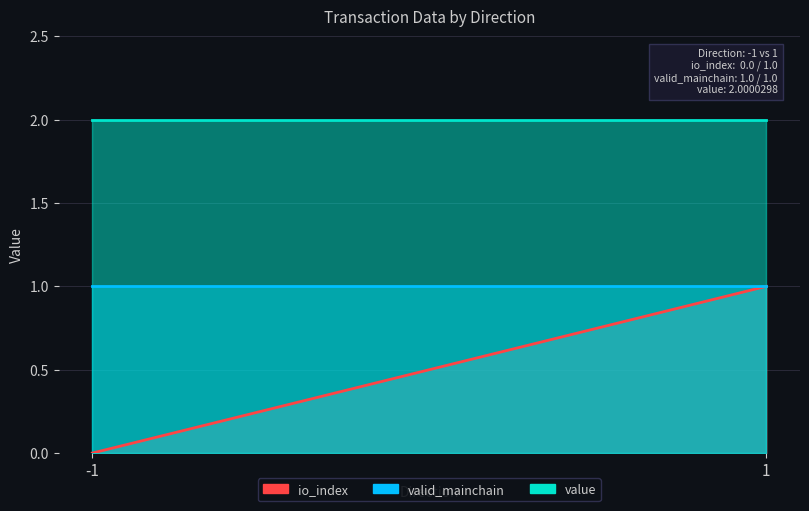

True or false: io_index has a value of 0.0 at -1.

True